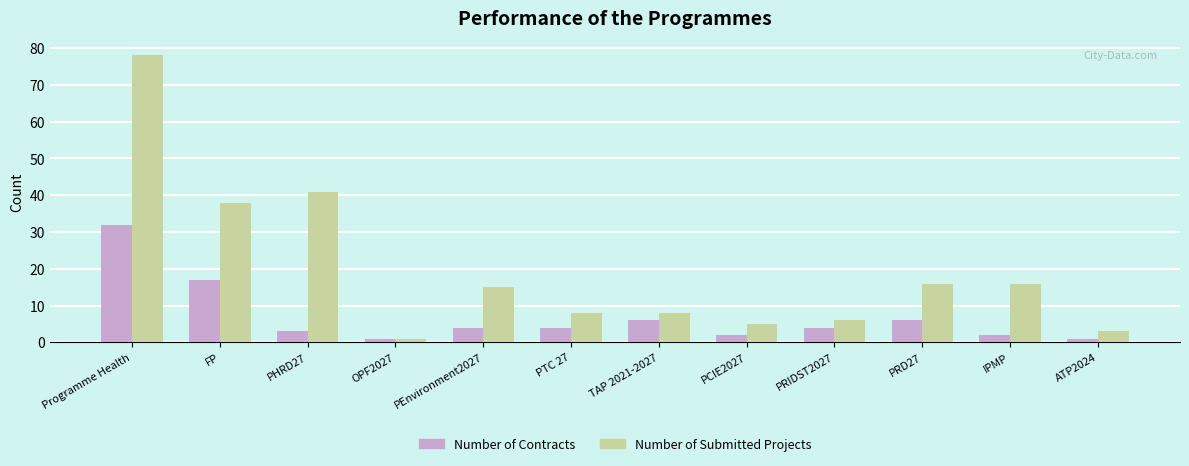

Rank the series by their maximum value, from lowest to highest.

Number of Contracts, Number of Submitted Projects